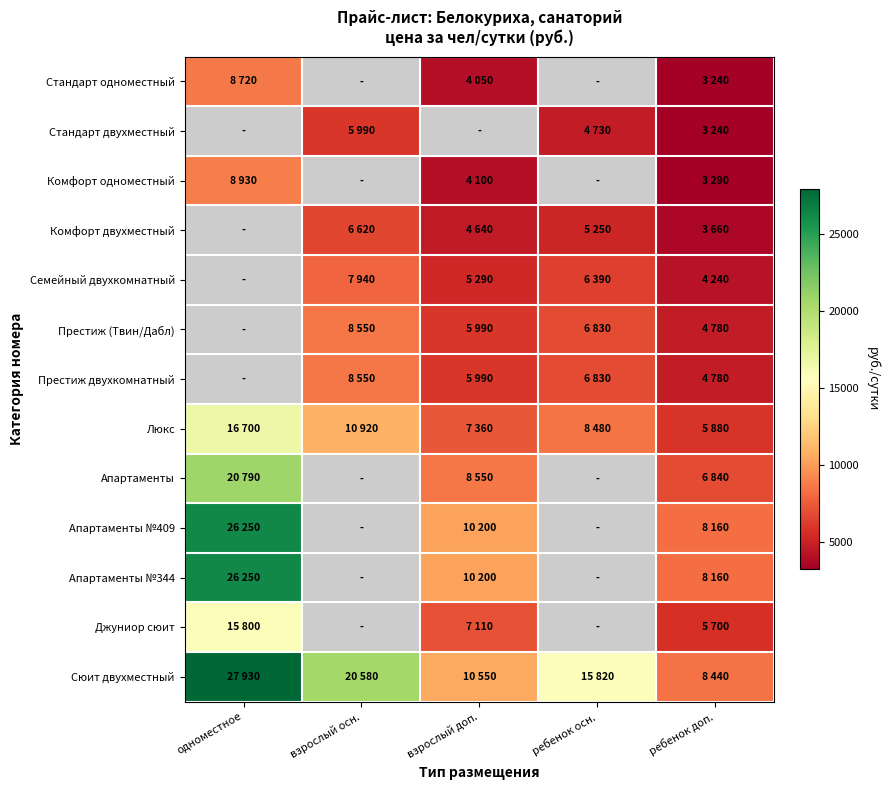

True or false: Комфорт двухместный has a value of 1450.9 at взрослый осн..

False